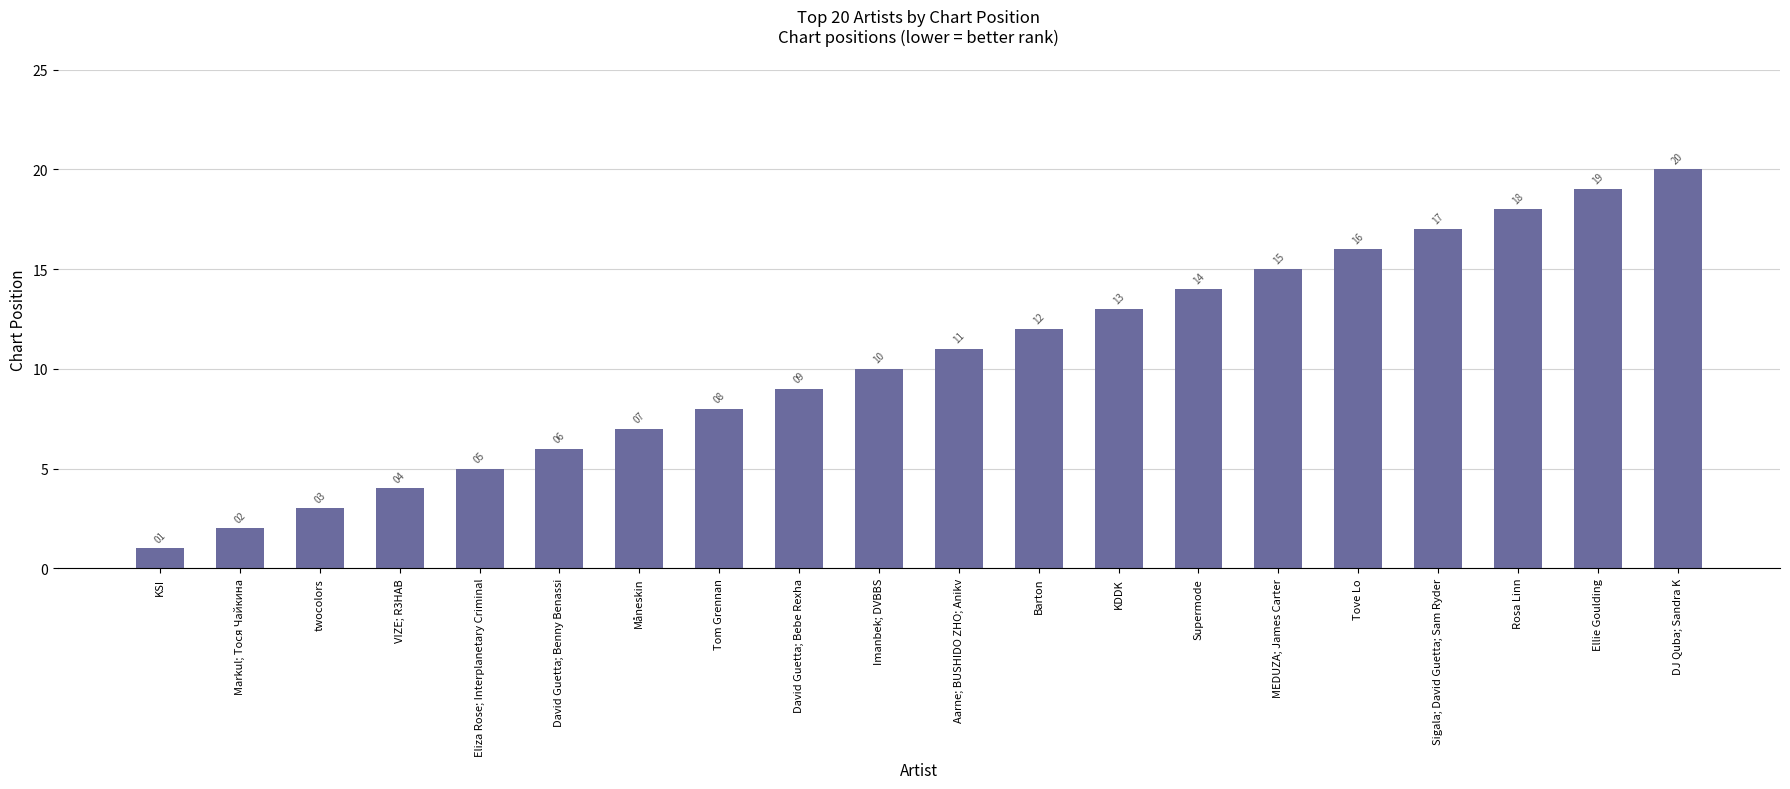

Reading left to right, extract all data points from this chart.

1	2	3	4	5	6	7	8	9	10	11	12	13	14	15	16	17	18	19	20